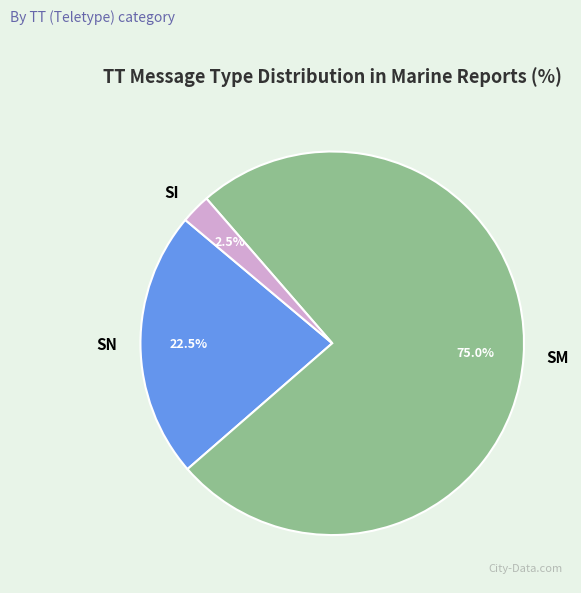

Rank the categories by value from lowest to highest.

SI, SN, SM